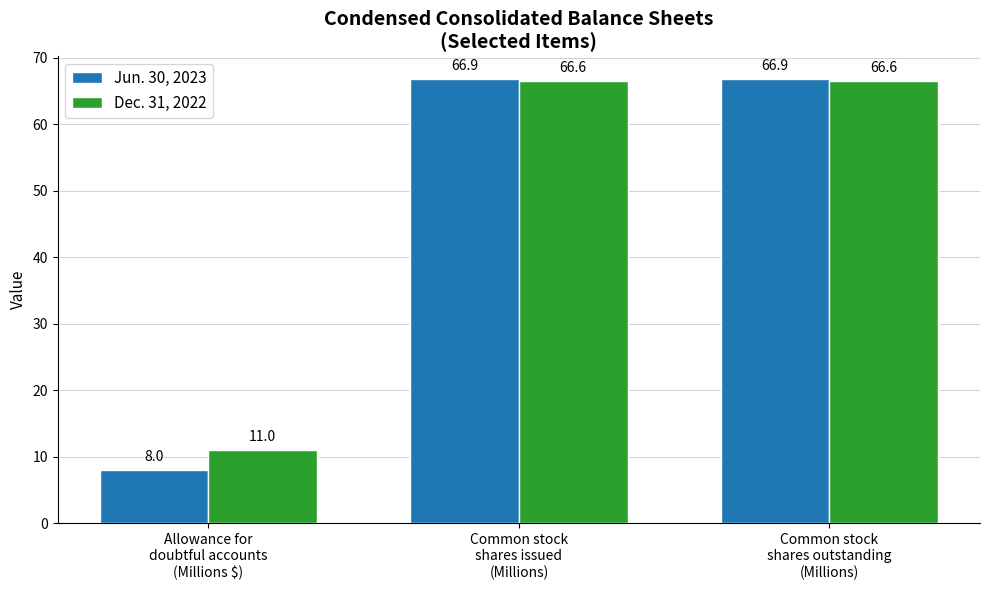

What are all the series names shown in the legend?

Jun. 30, 2023, Dec. 31, 2022